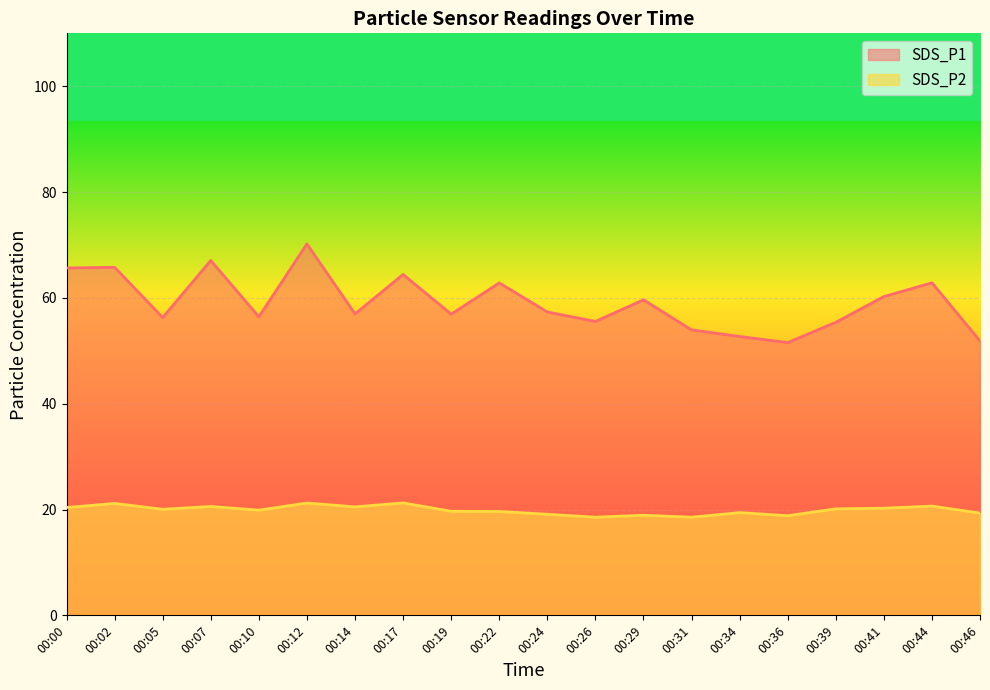

What is the highest value of the SDS_P2 series?

21.2